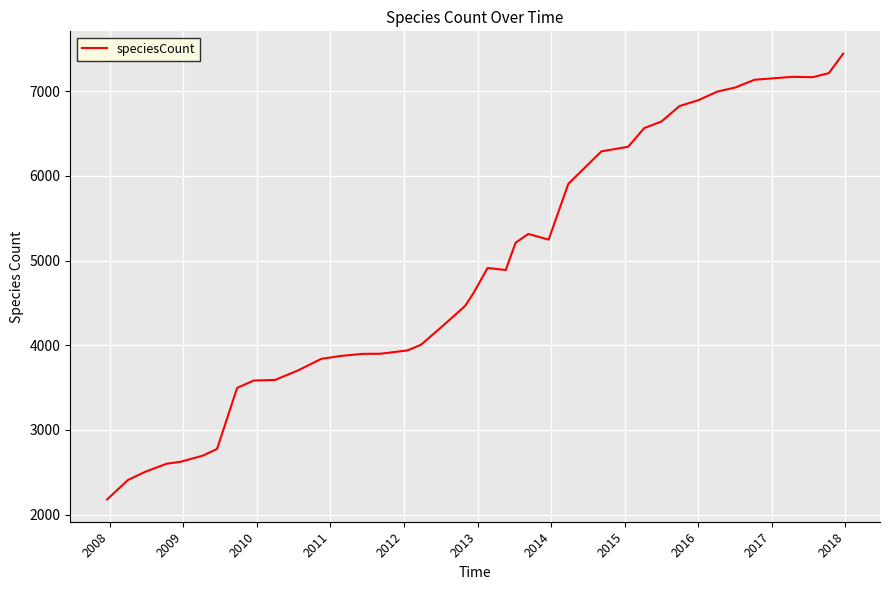

What is the difference between the maximum and minimum values?

5264